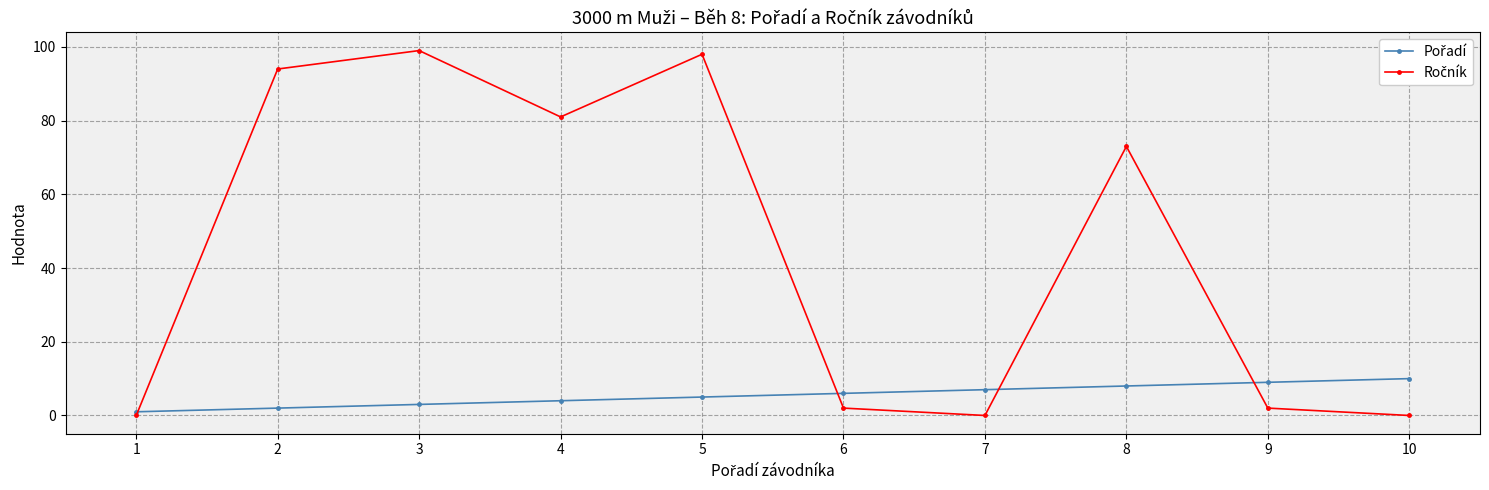

What is the difference between the highest and lowest values at 4?

77